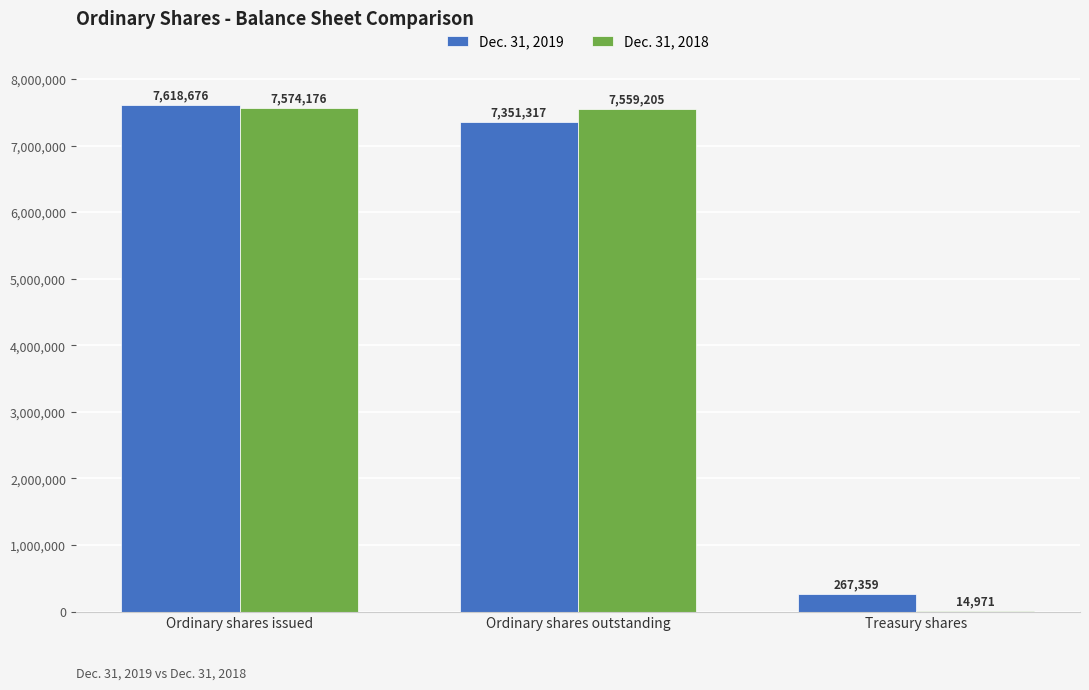

Reading left to right, extract all data points from this chart.

Dec. 31, 2019: Ordinary shares issued=7618676	Ordinary shares outstanding=7351317	Treasury shares=267359
Dec. 31, 2018: Ordinary shares issued=7574176	Ordinary shares outstanding=7559205	Treasury shares=14971